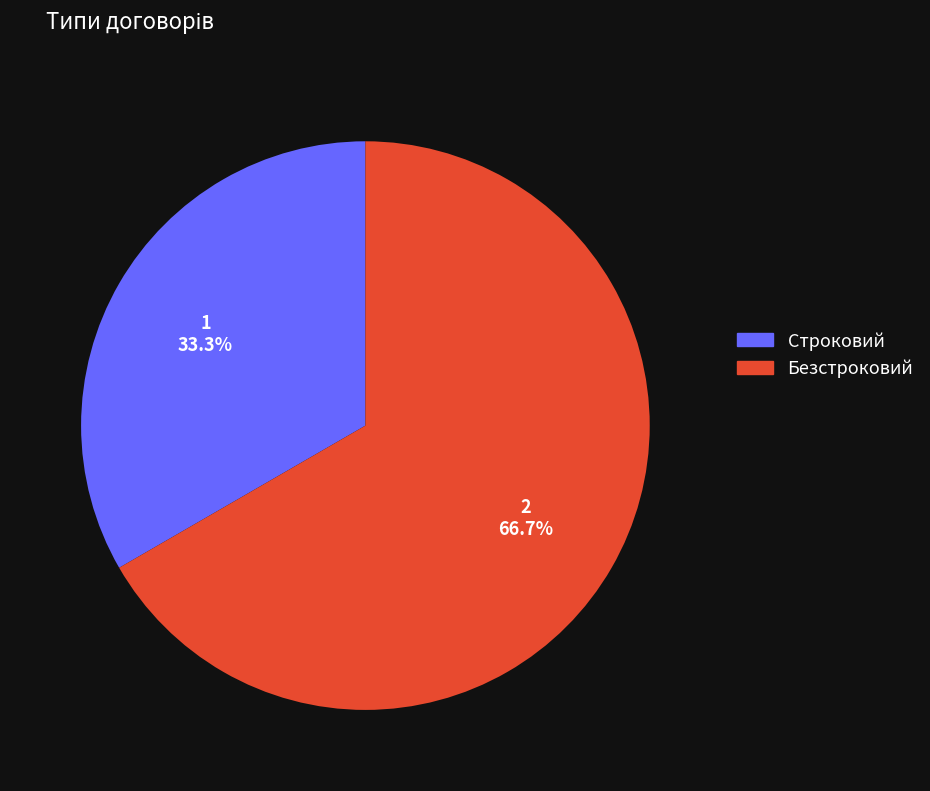

True or false: Строковий accounts for 33% of the total.

True